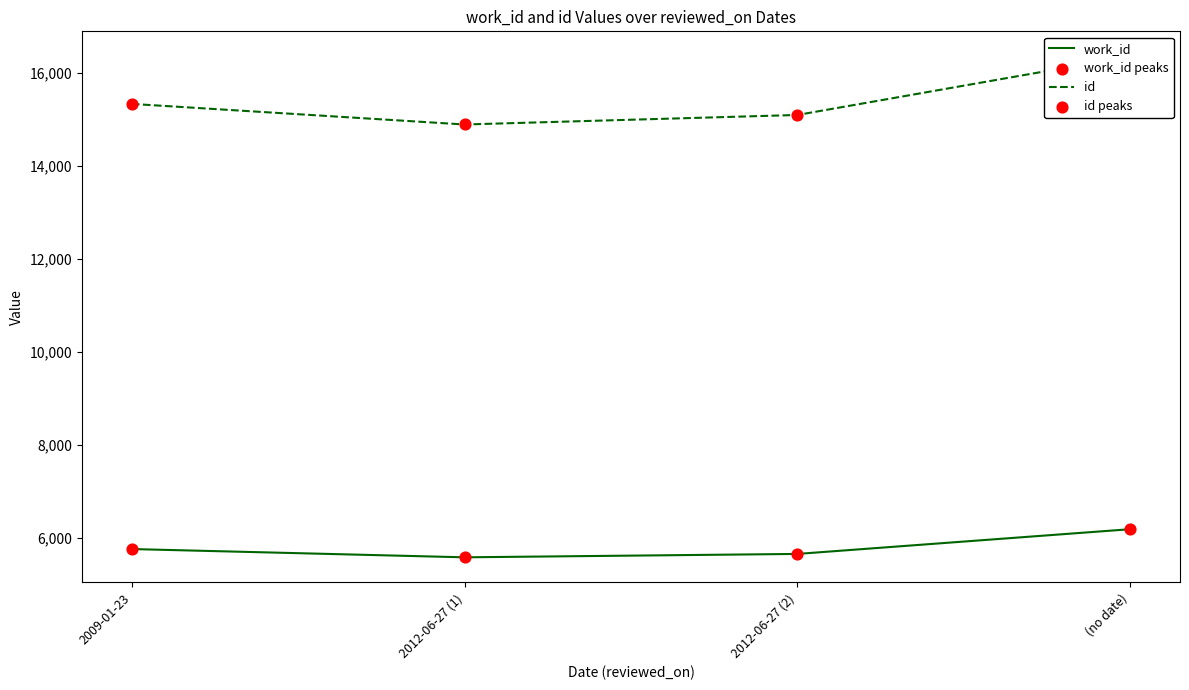

Is the value of work_id peaks at (no date) greater than the value of work_id at 2012-06-27 (2)?

Yes